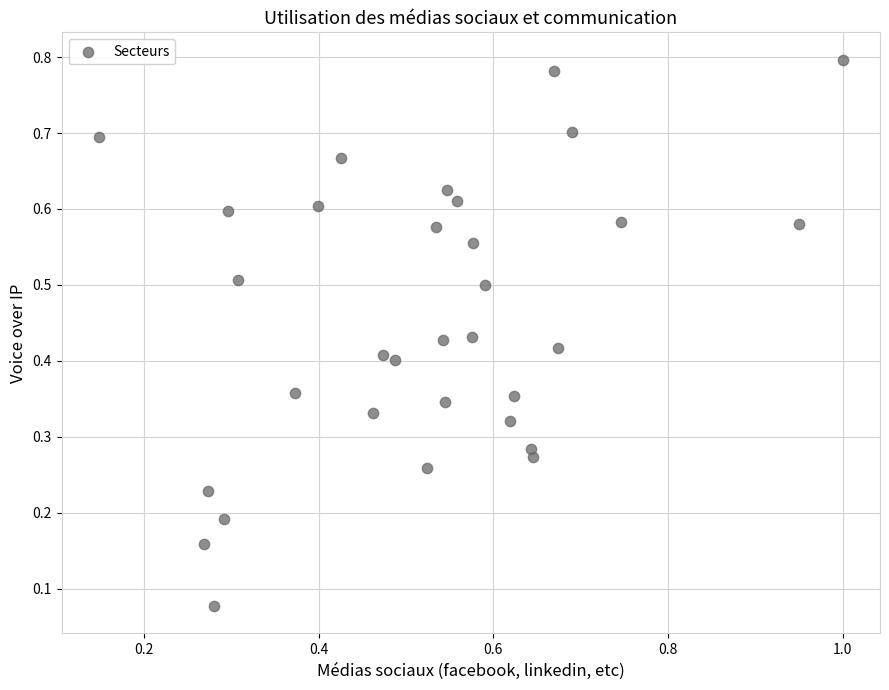

What is the range of X values (max minus min)?

0.9